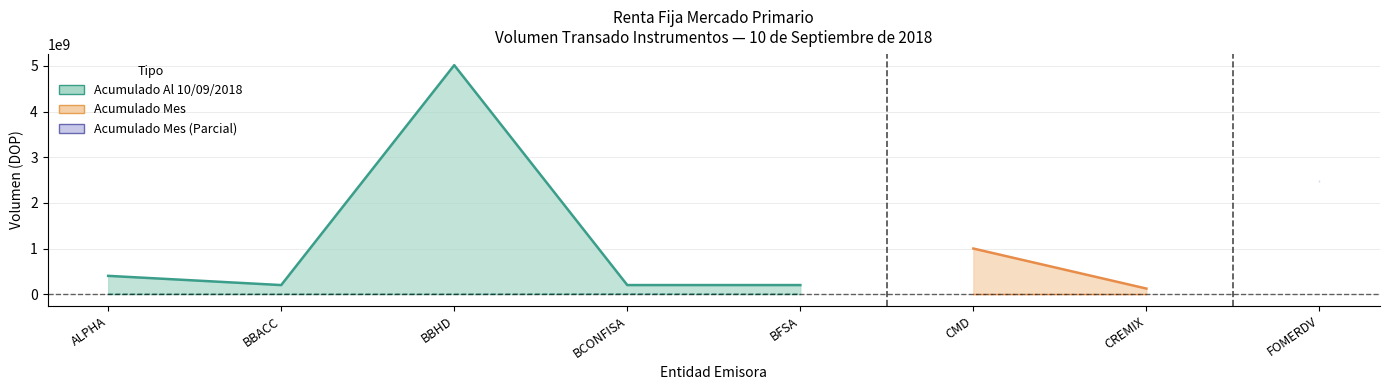

What is the label of the 7th point from the left?

CREMIX